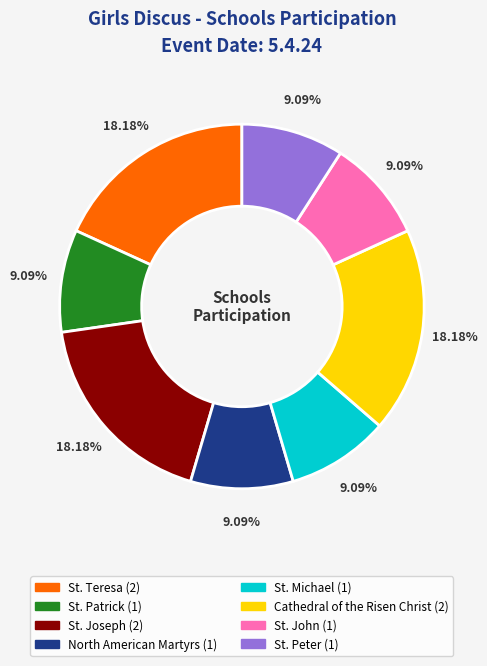

Is there any slice that represents more than half of the pie?

No